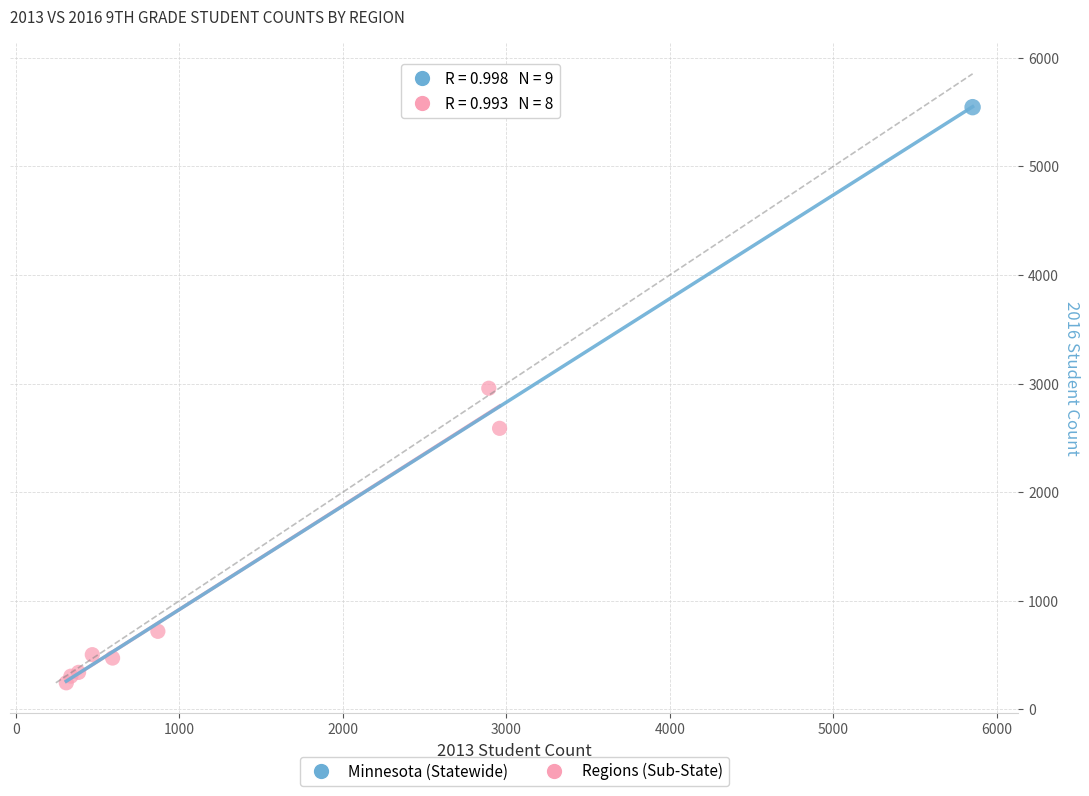

What are all the series names shown in the legend?

Minnesota (Statewide), Regions (Sub-State)